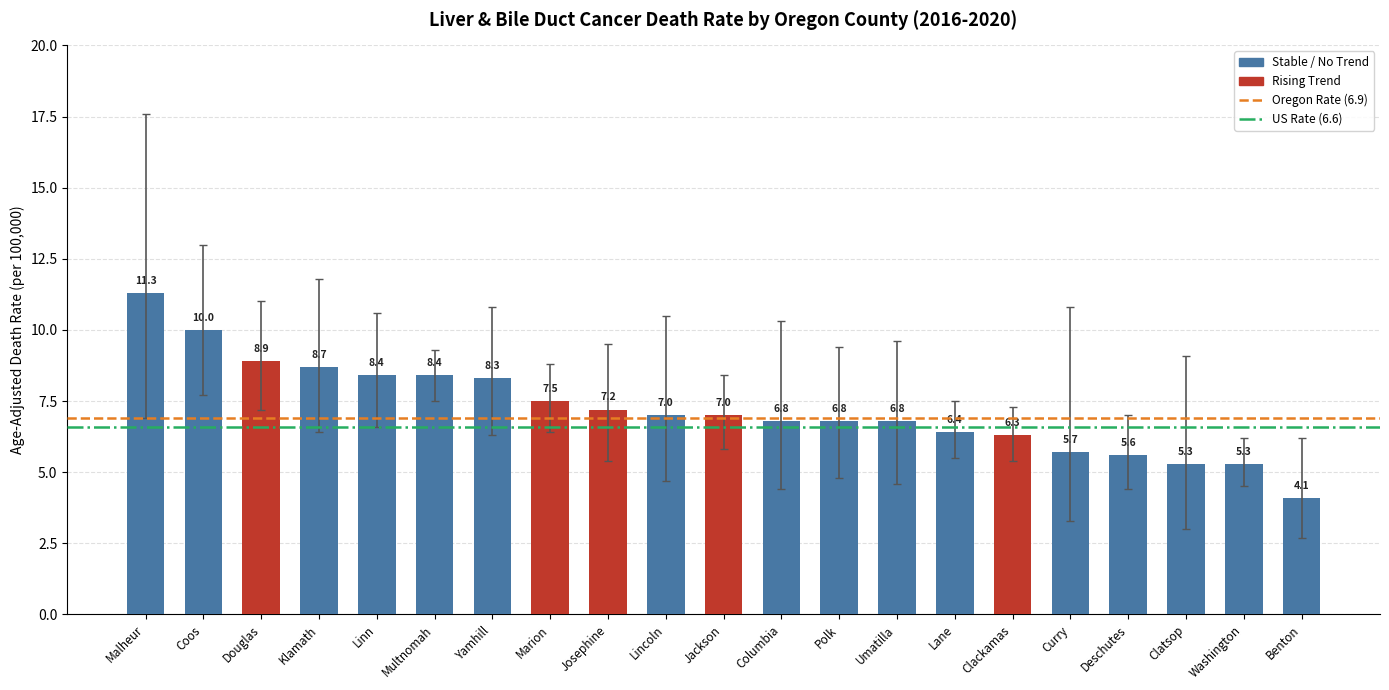

At which label does the data first exceed 7?

Malheur